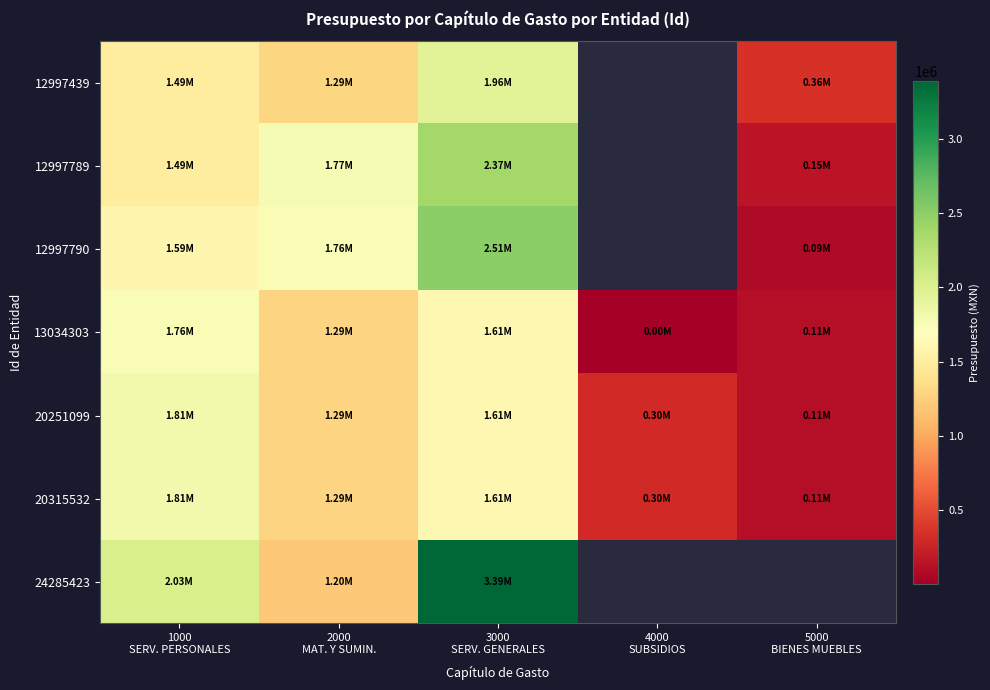

Between 5000
BIENES MUEBLES and 1000
SERV. PERSONALES, which is larger?

1000
SERV. PERSONALES